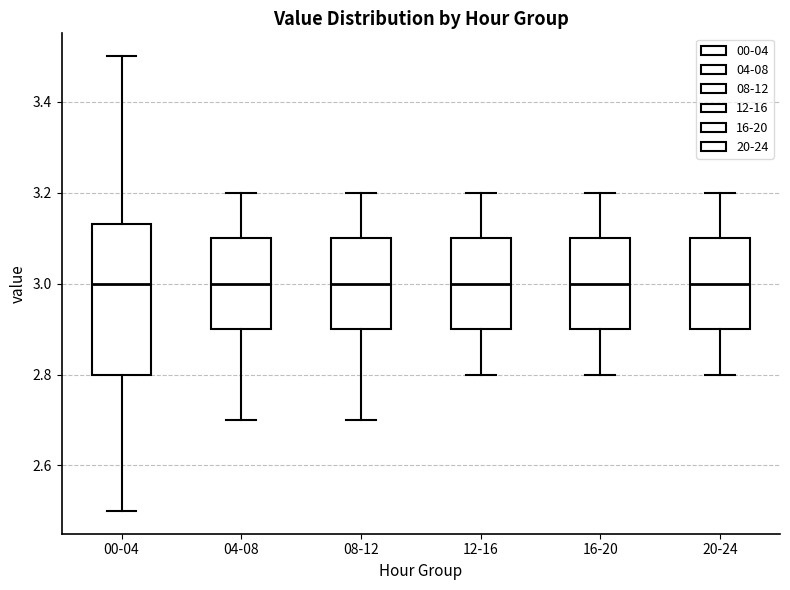

Where does the median line of the box for 20-24 sit on the y-axis? The values are not printed on the chart, so give them approximately, as read against the axis.

3.00